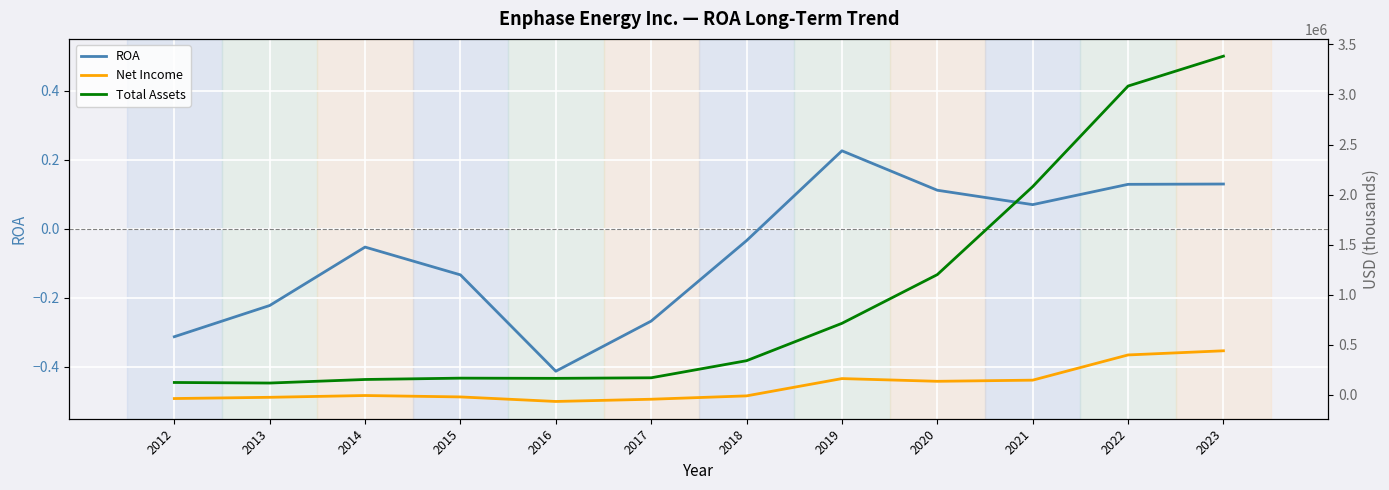

What is the total value across all series at 2014?

144139.9